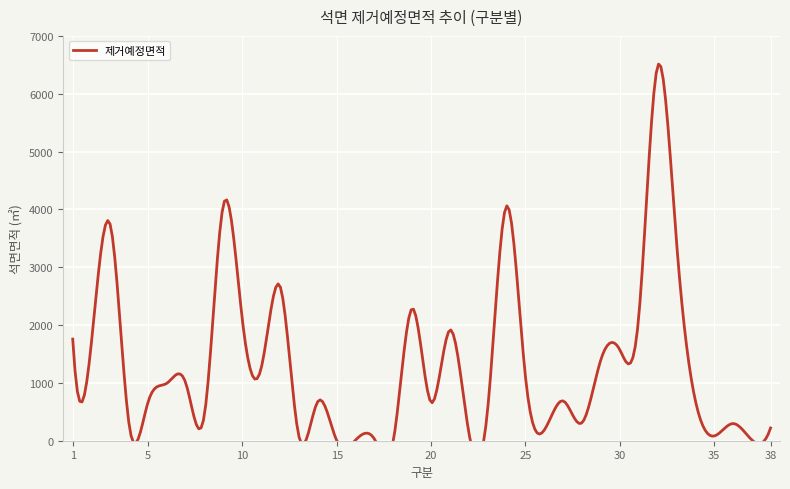

What is the average value?

1309.9